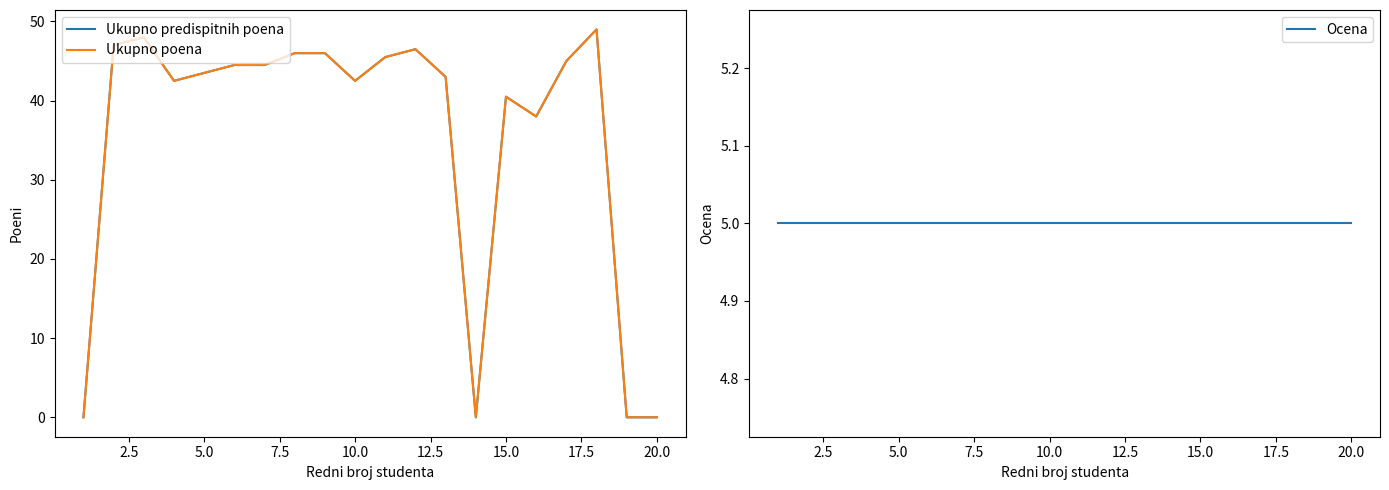

How many times do Ukupno predispitnih poena and Ocena cross each other?

4